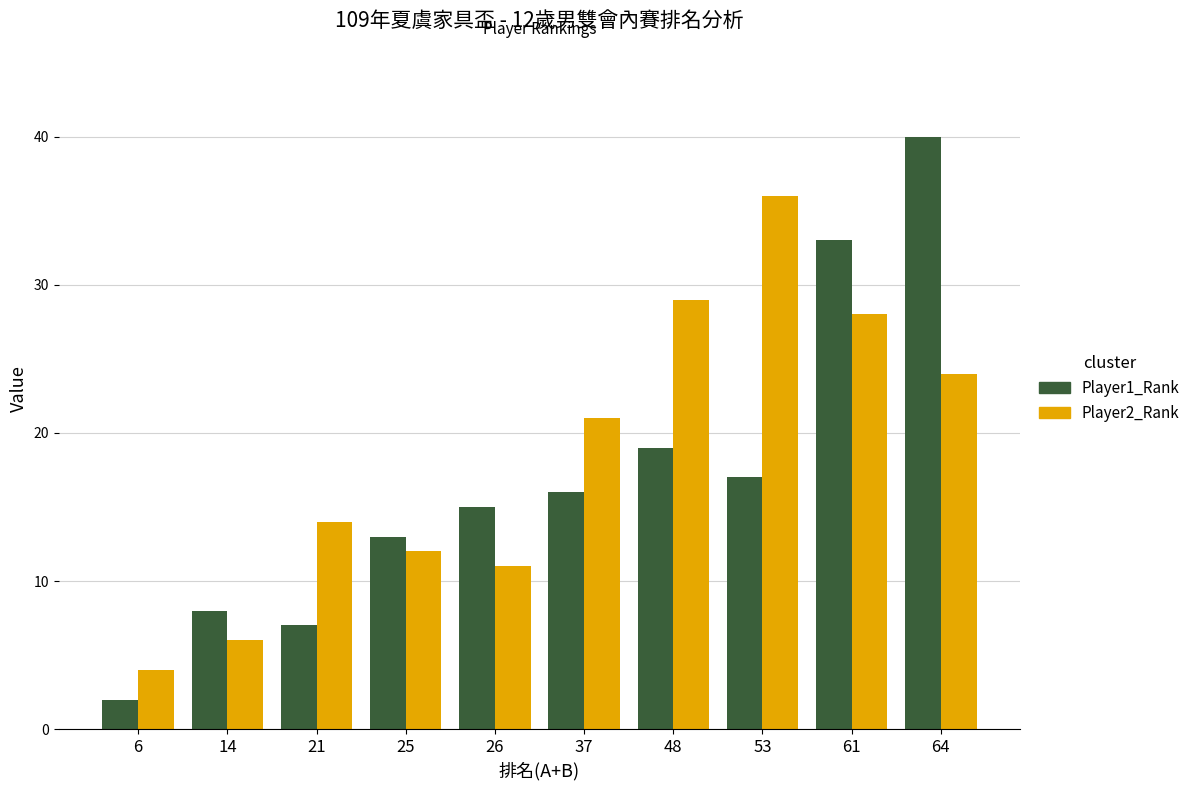

At 37, list the series in order from largest to smallest.

Player2_Rank, Player1_Rank